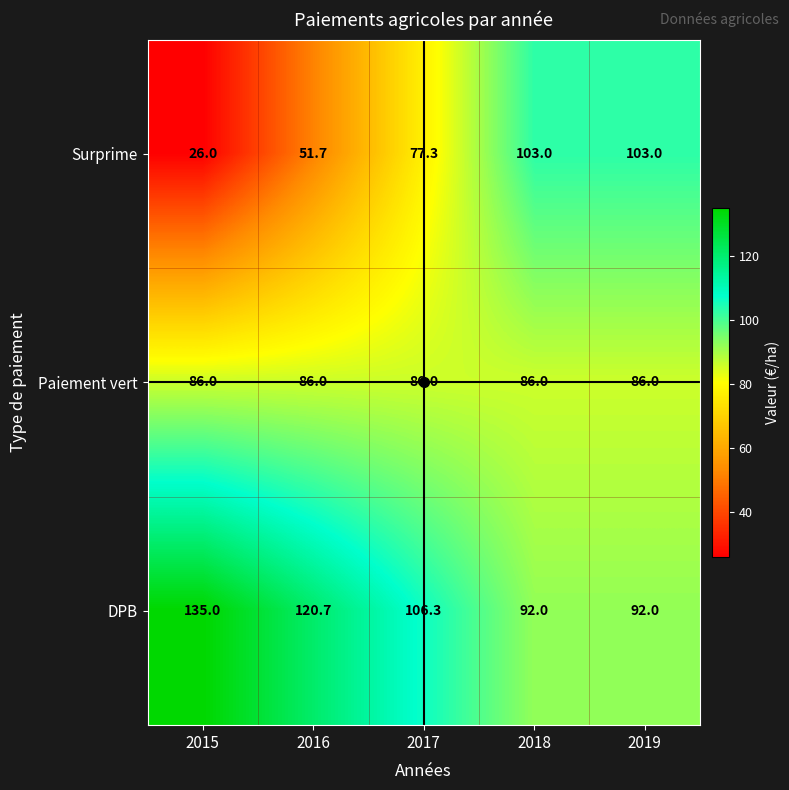

At 2018, list the series in order from smallest to largest.

Paiement vert, DPB, Surprime